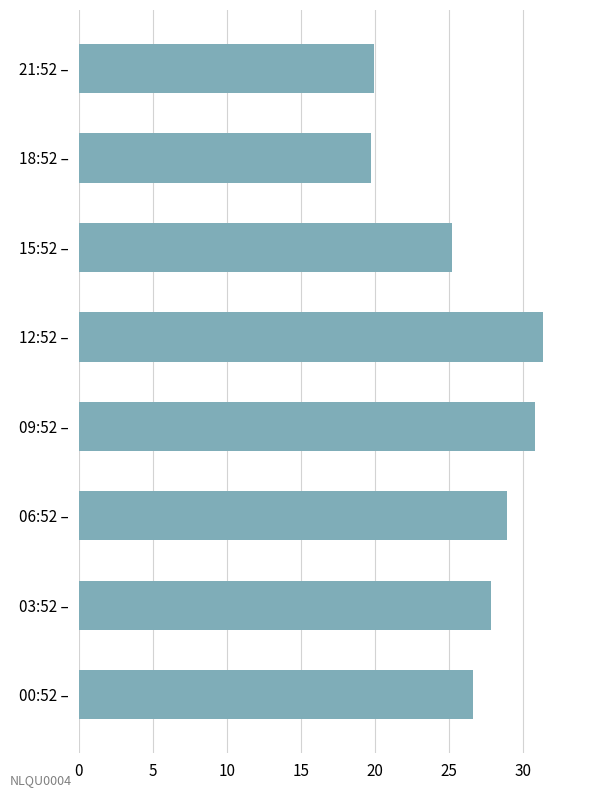

True or false: the data shows 19.3 at 09:52 –.

False